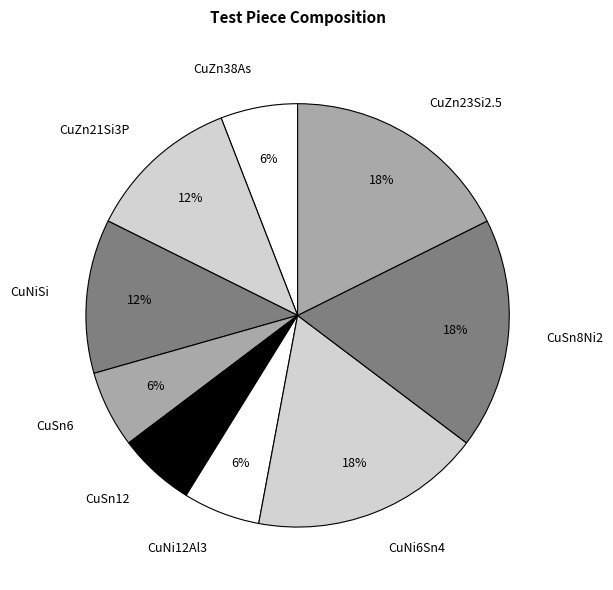

How many segments does this pie chart have?

9